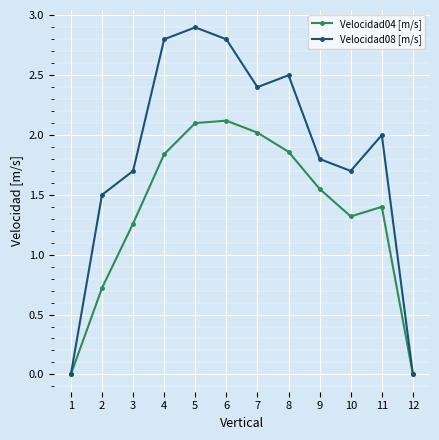

The value of Velocidad08 [m/s] at 3 is 1.7. True or false?

True